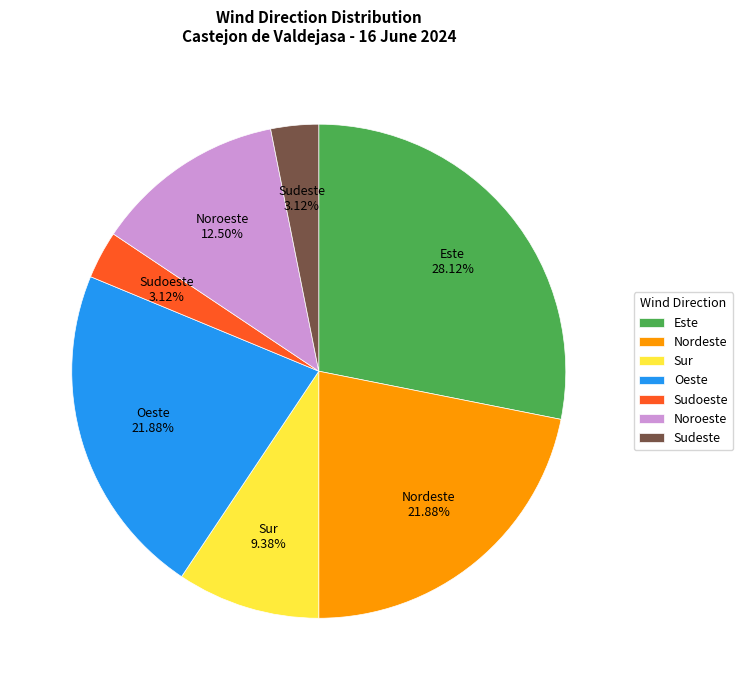

What is the largest slice in the pie chart?

Este